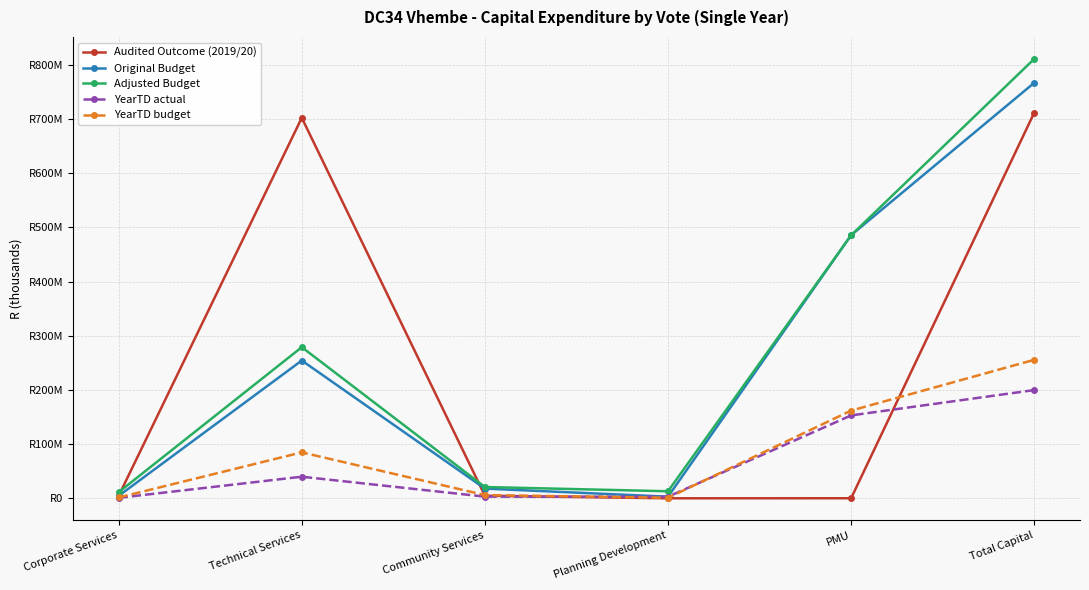

Rank the categories by Audited Outcome (2019/20) value from highest to lowest.

Total Capital, Technical Services, Community Services, Corporate Services, PMU, Planning Development